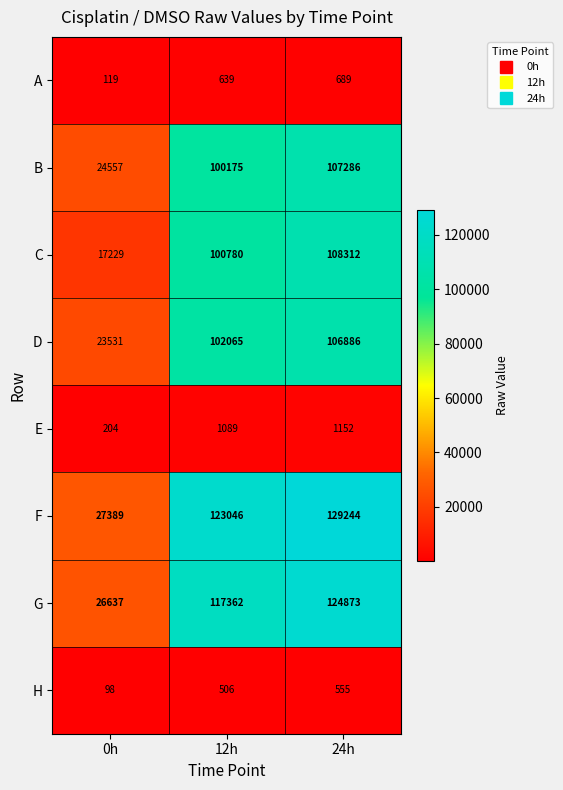

What is the total value across all series at 12h?

545662